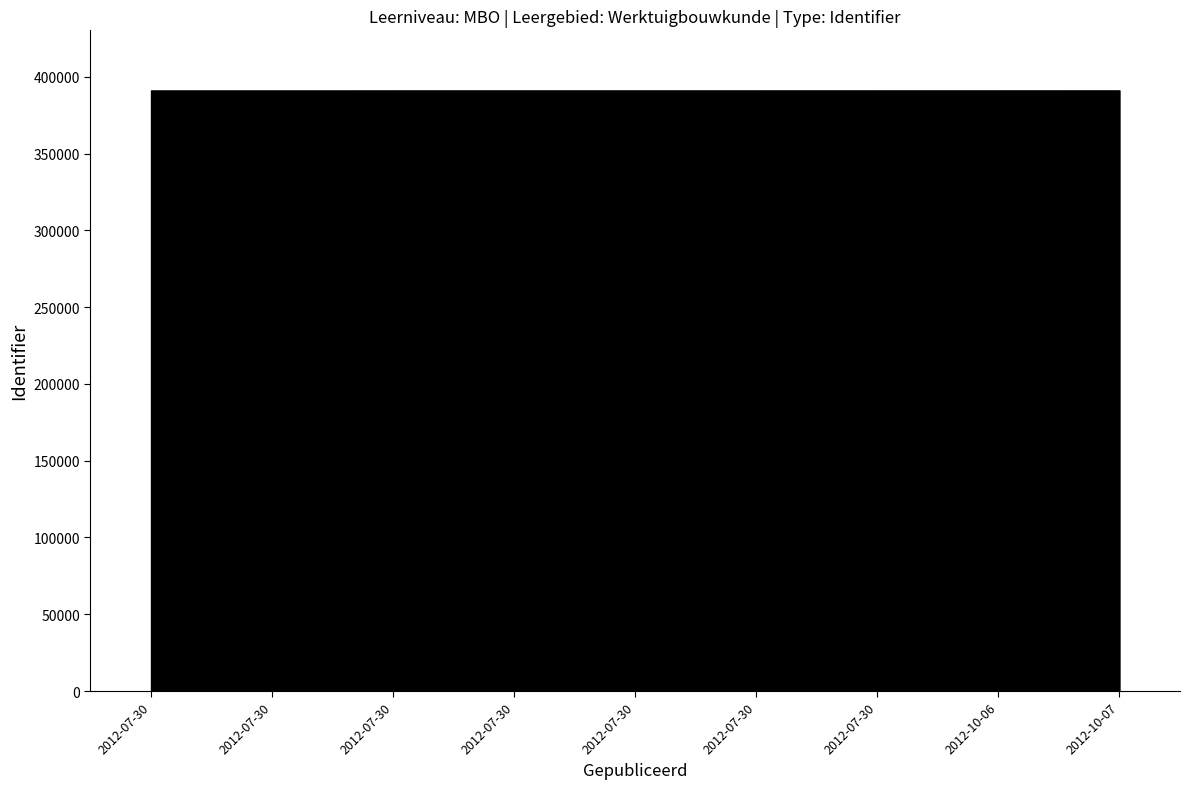

What is the value of the 7th point from the left?

391078